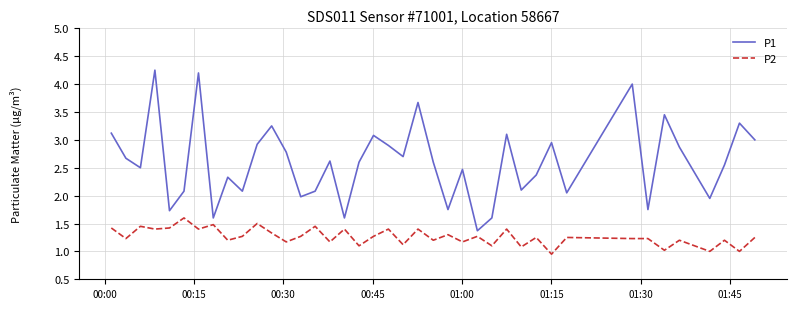

What are all the series names shown in the legend?

P1, P2